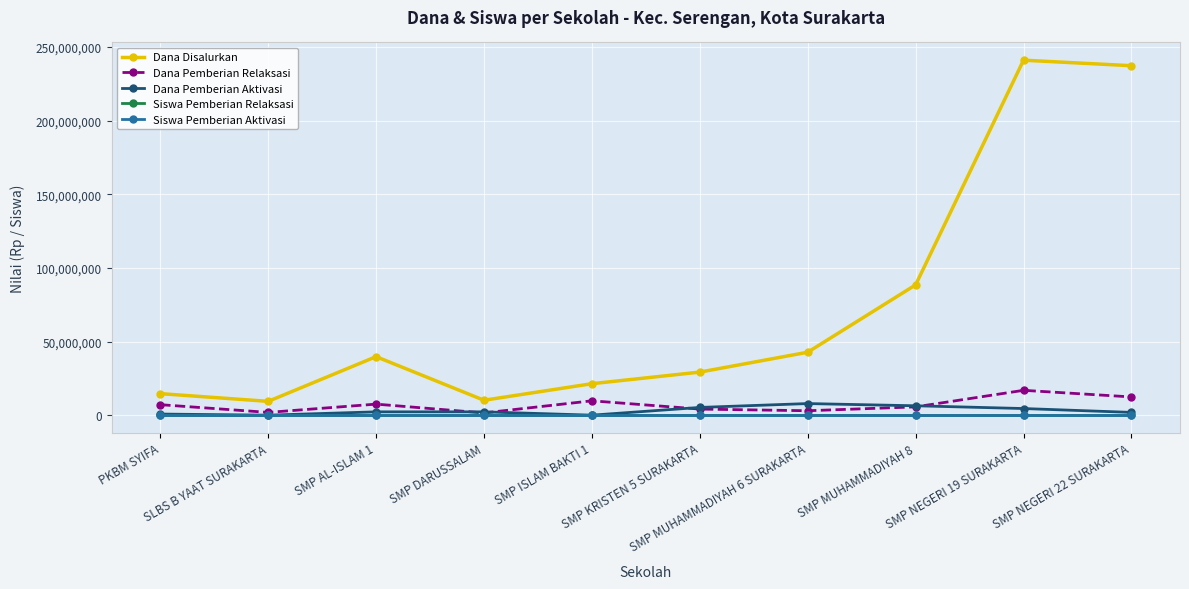

Which category has the highest value in the Dana Pemberian Relaksasi series?

SMP NEGERI 19 SURAKARTA